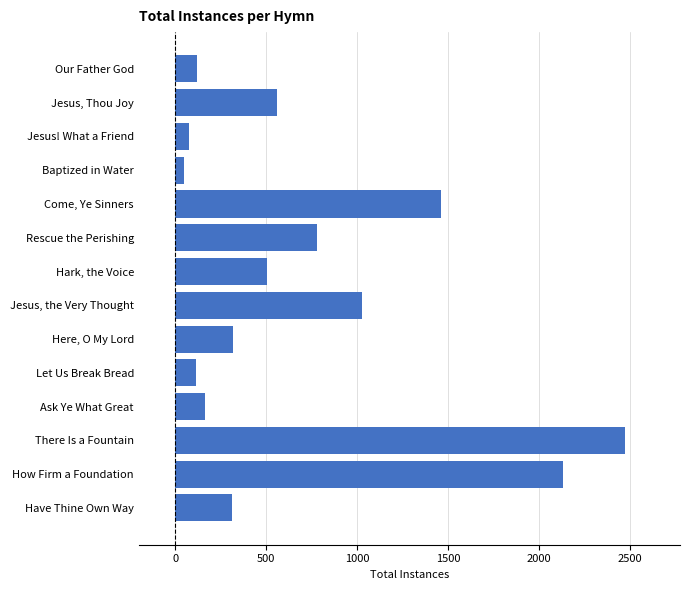

What is the label of the 9th bar from the bottom?

Rescue the Perishing